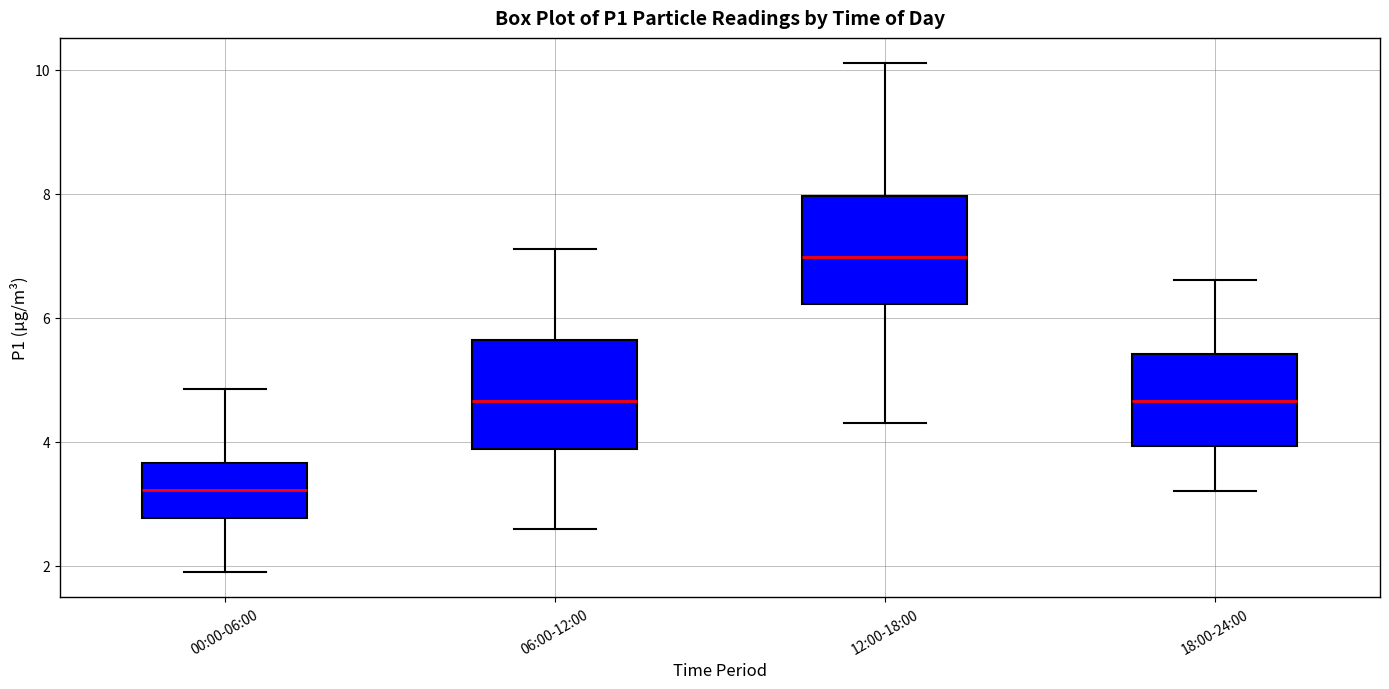

Reading left to right, read every box against the y-axis: the position of its median line, the range the box covers, and the ends of its whiskers. The values are not printed on the chart, so give them approximately, as read against the axis.

00:00-06:00: median 3.2, box 2.8 to 3.6, whiskers 2.0 to 4.8
06:00-12:00: median 4.6, box 3.8 to 5.6, whiskers 2.6 to 7.2
12:00-18:00: median 7.0, box 6.2 to 8.0, whiskers 4.4 to 10.2
18:00-24:00: median 4.6, box 4.0 to 5.4, whiskers 3.2 to 6.6